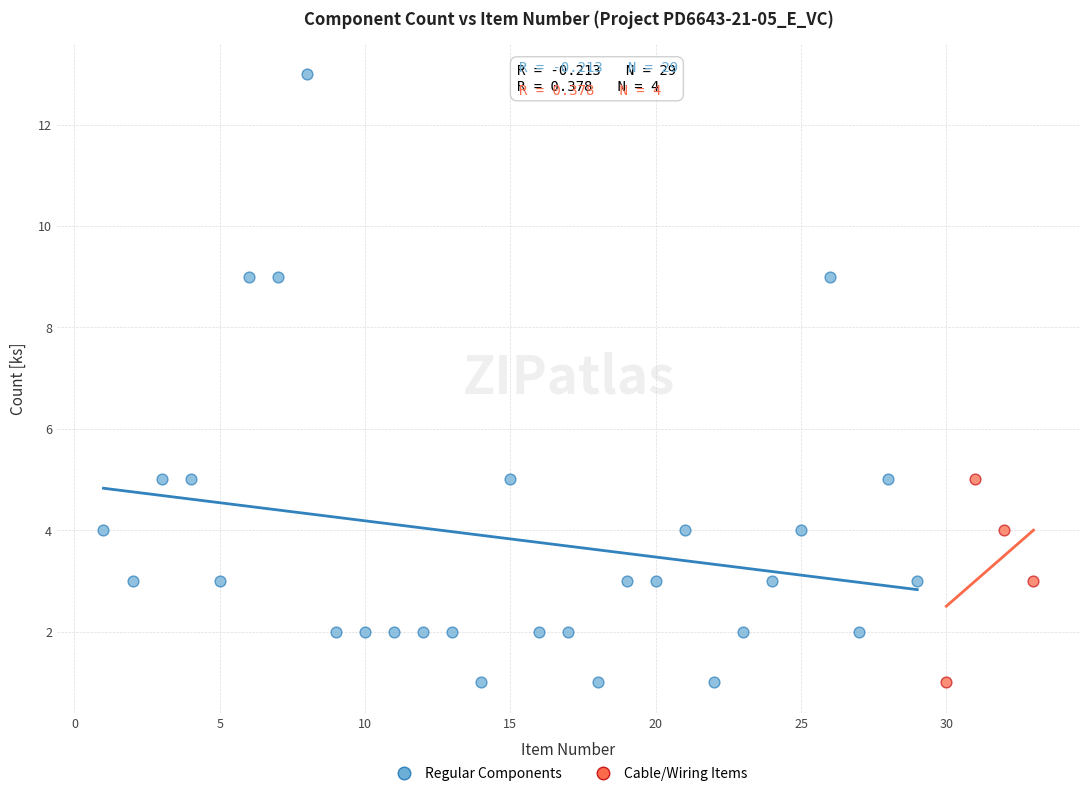

Which series contains the highest Y value?

Regular Components